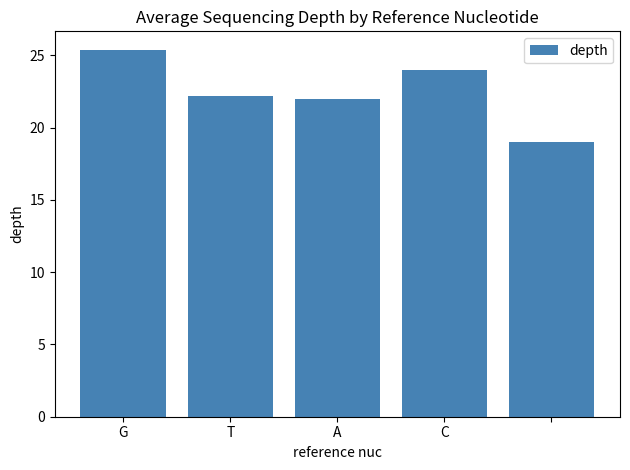

What is the average value?

22.5